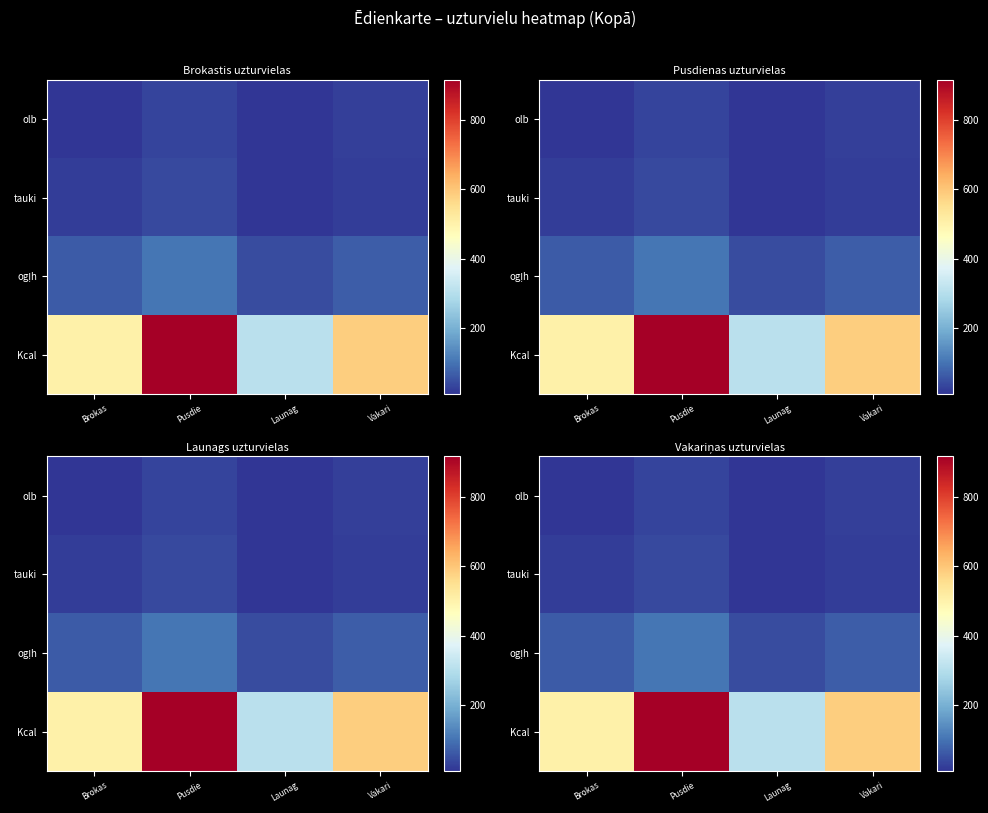

What is the average value of the ogļh series?

69.9